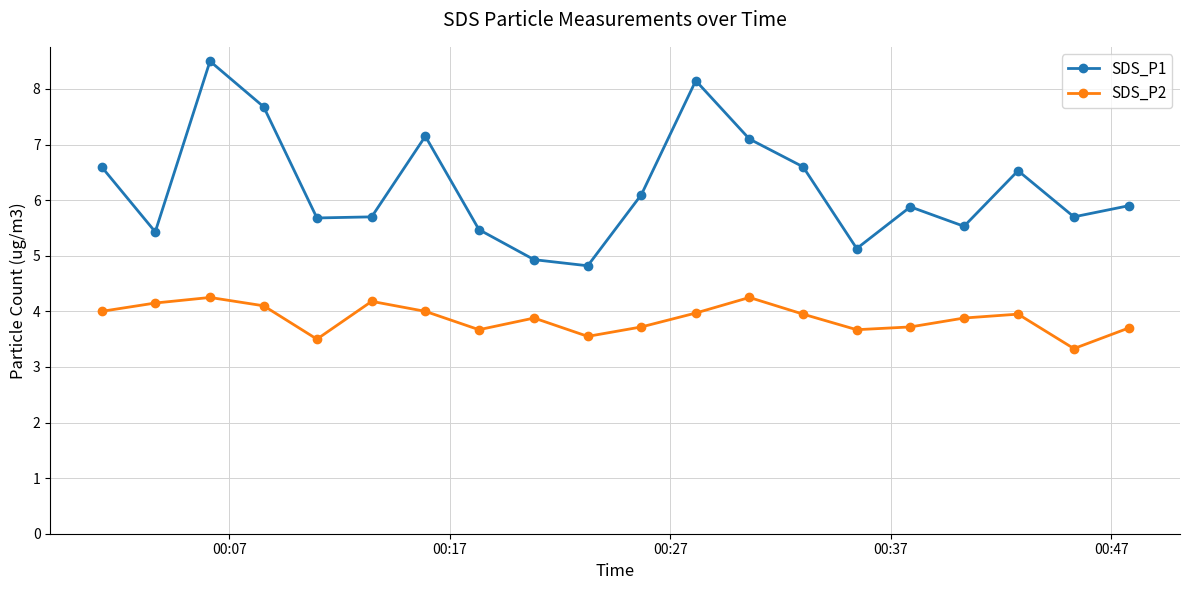

What is the average value of the SDS_P2 series?

3.9